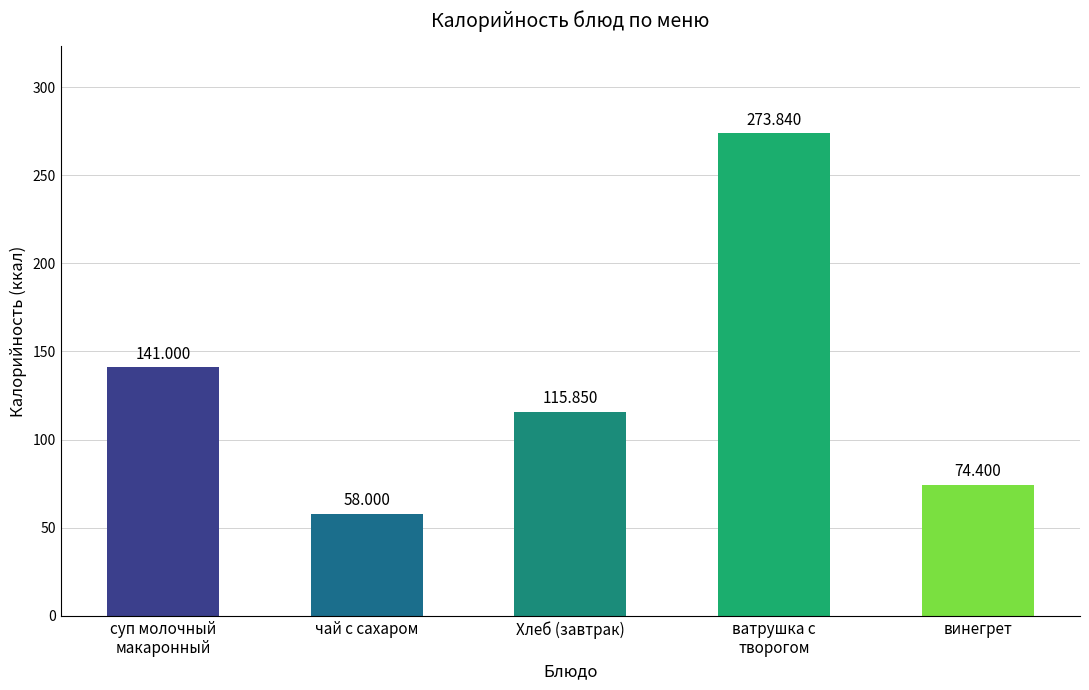

What is the maximum value shown in the chart?

273.8